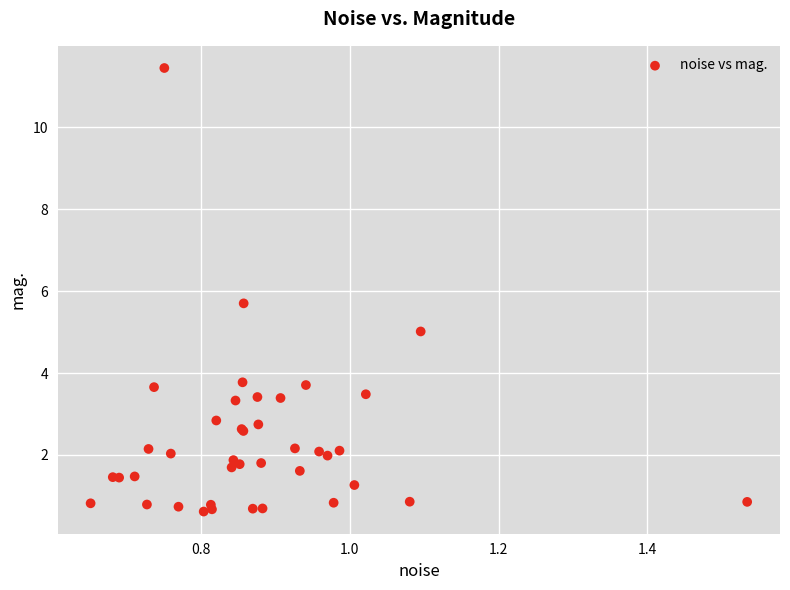

What Y value in the scatter plot is closest to 6?

5.7